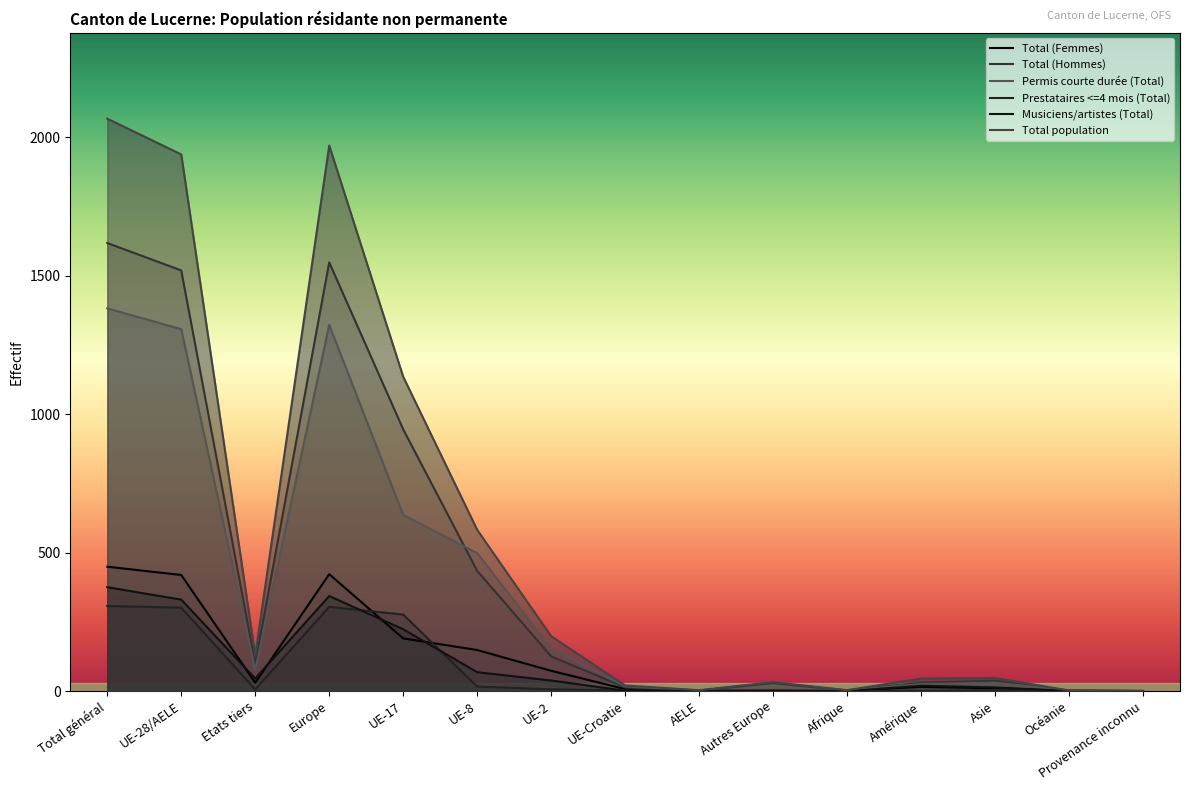

Is the value of Total population at Amérique greater than the value of Total (Hommes) at UE-Croatie?

Yes